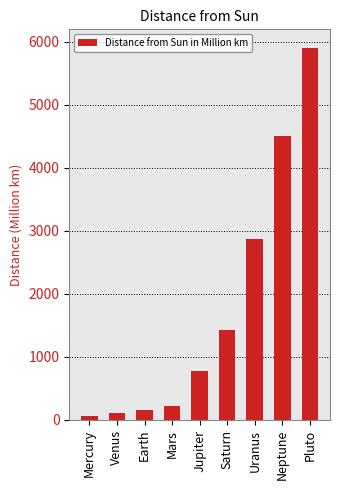

The chart shows a value of 1260.8 at Jupiter. True or false?

False